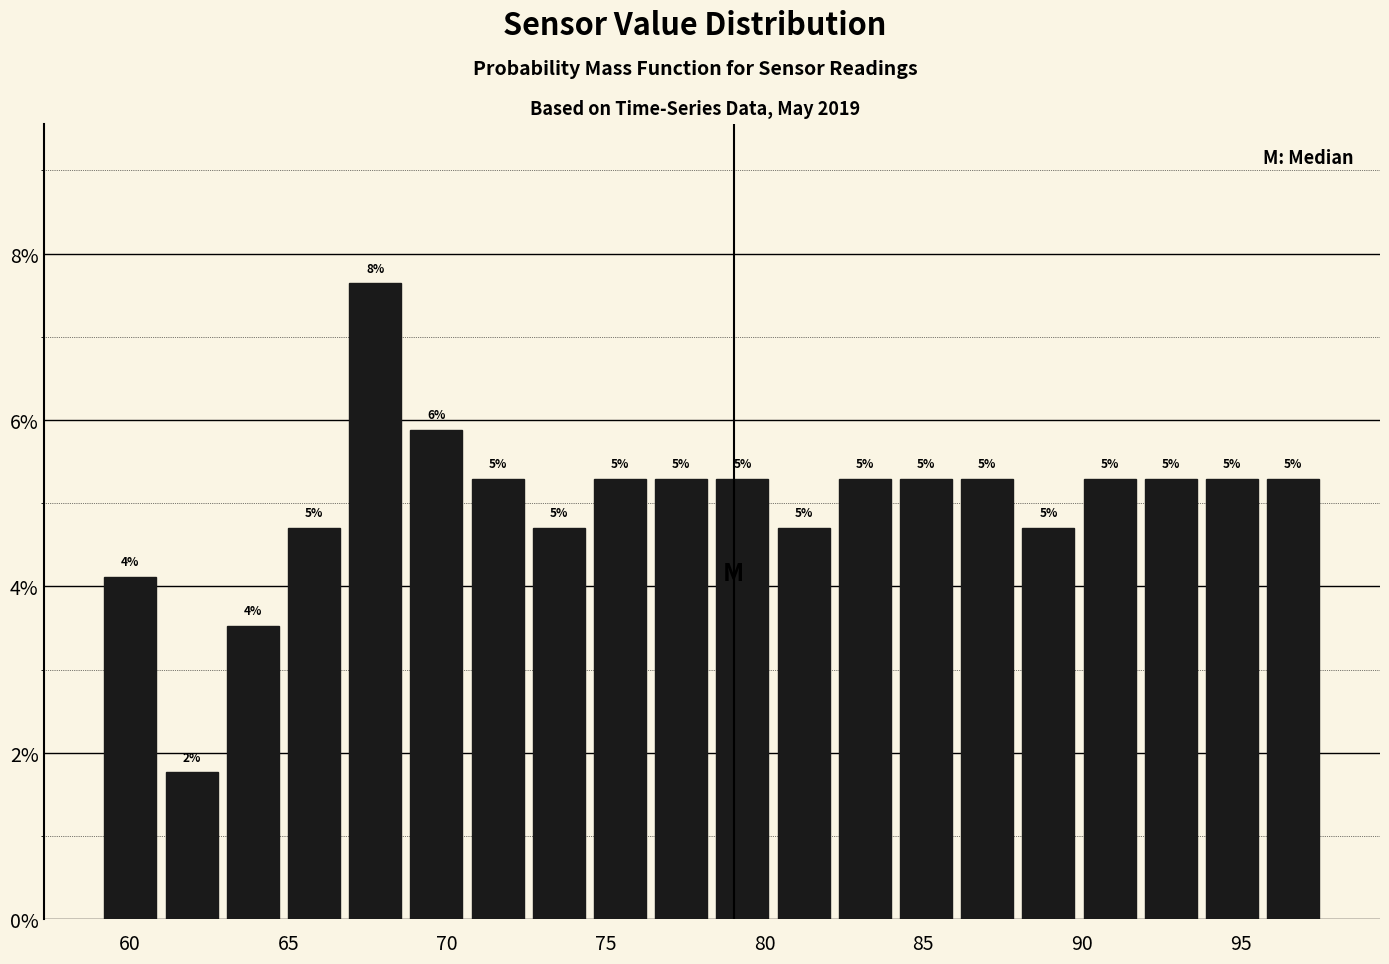

Read against the x-axis, roughly where is the centre of the tallest bar?

67.5